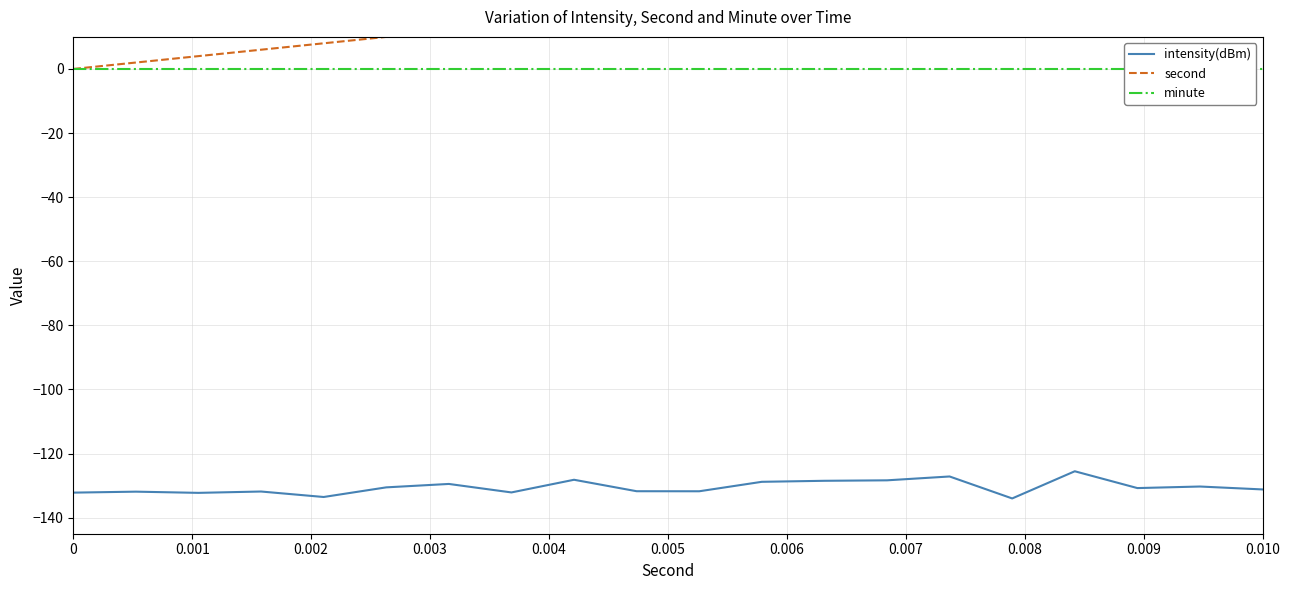

How many lines are shown in the chart?

3